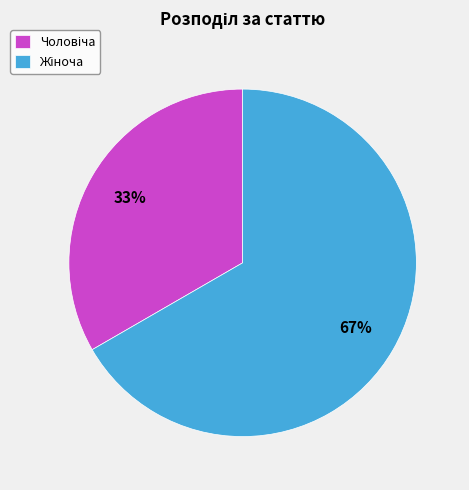

To the nearest percent, what is the average slice percentage?

50%